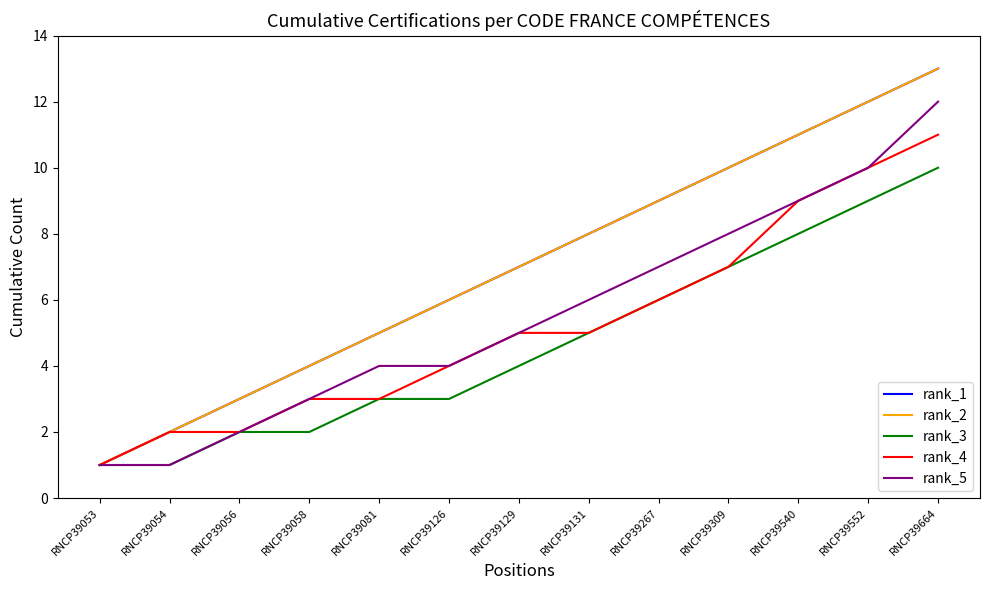

Is this an area chart (filled region under the line)?

No